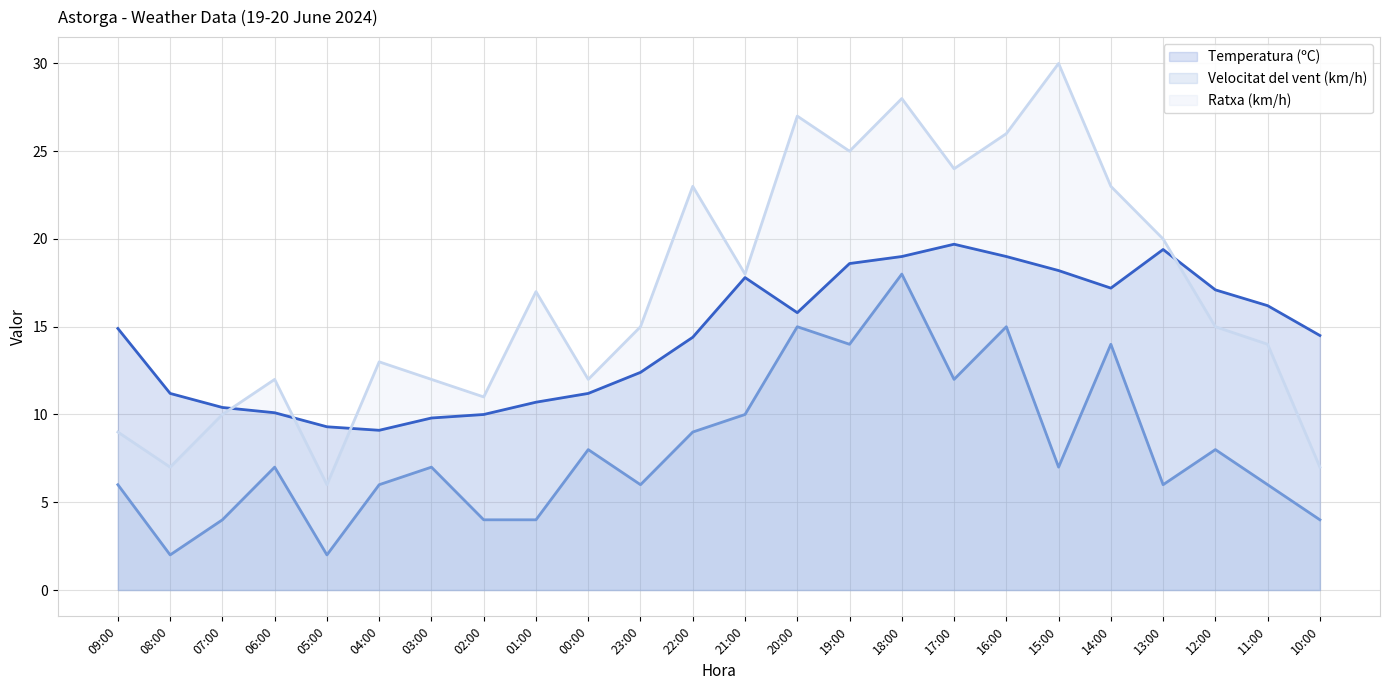

What is the difference between the maximum and minimum values in the Temperatura (ºC) series?

10.6